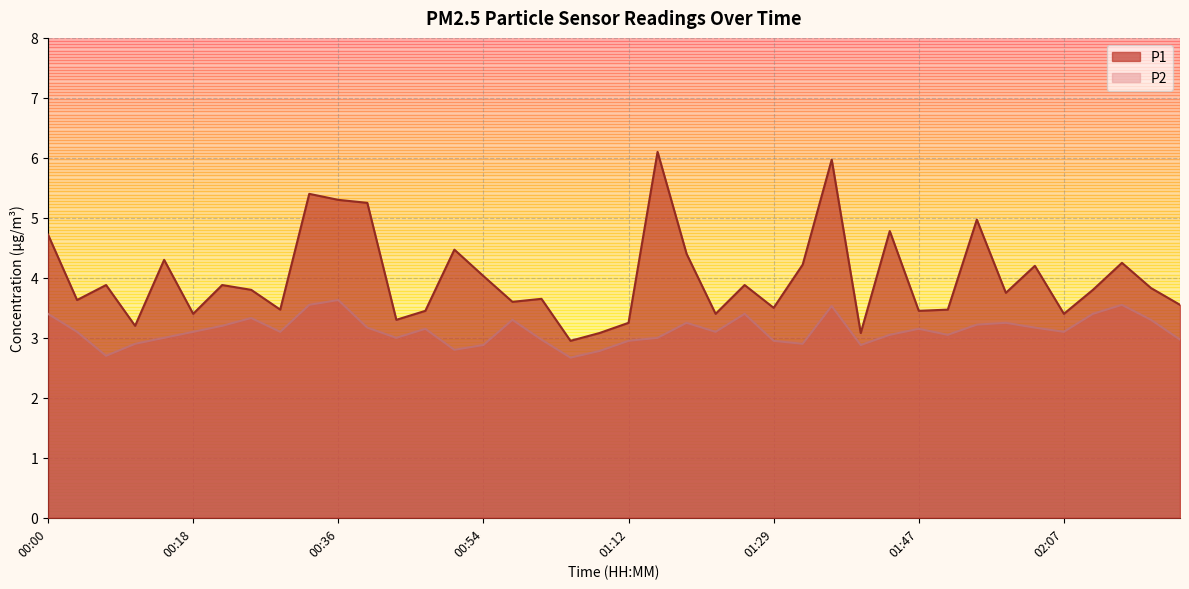

Between 01:40 and 01:51, which series saw the biggest shift?

P1